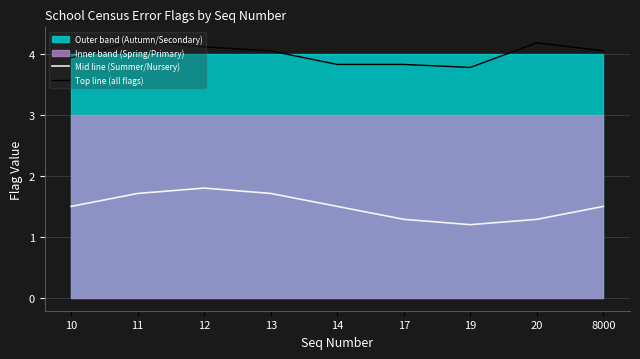

What is the difference between the maximum and minimum values in the Mid line (Summer/Nursery) series?

0.6